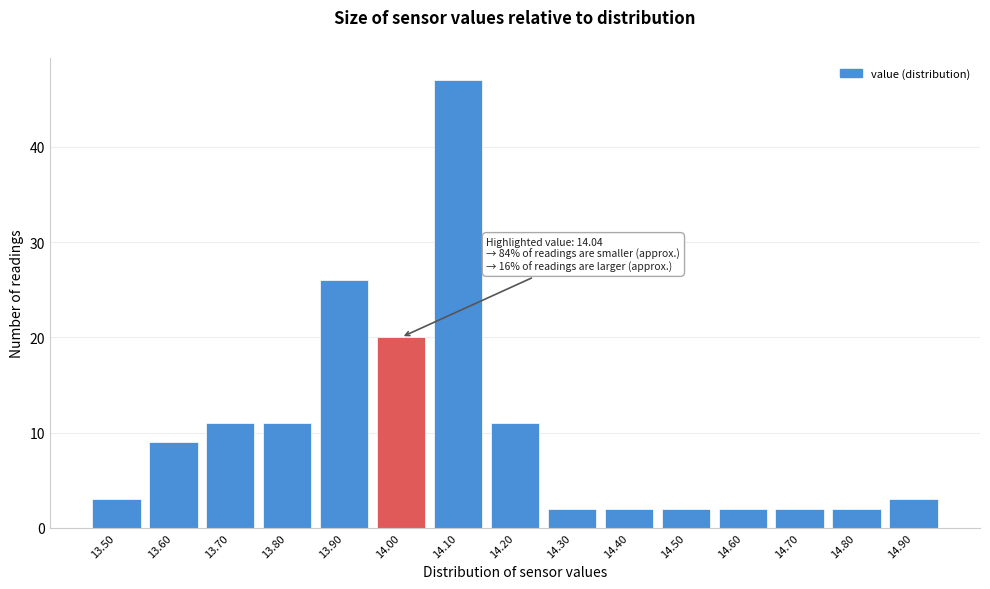

Reading left to right, extract all data points from this chart.

13.50=3	13.60=9	13.70=11	13.80=11	13.90=26	14.00=20	14.10=47	14.20=11	14.30=2	14.40=2	14.50=2	14.60=2	14.70=2	14.80=2	14.90=3